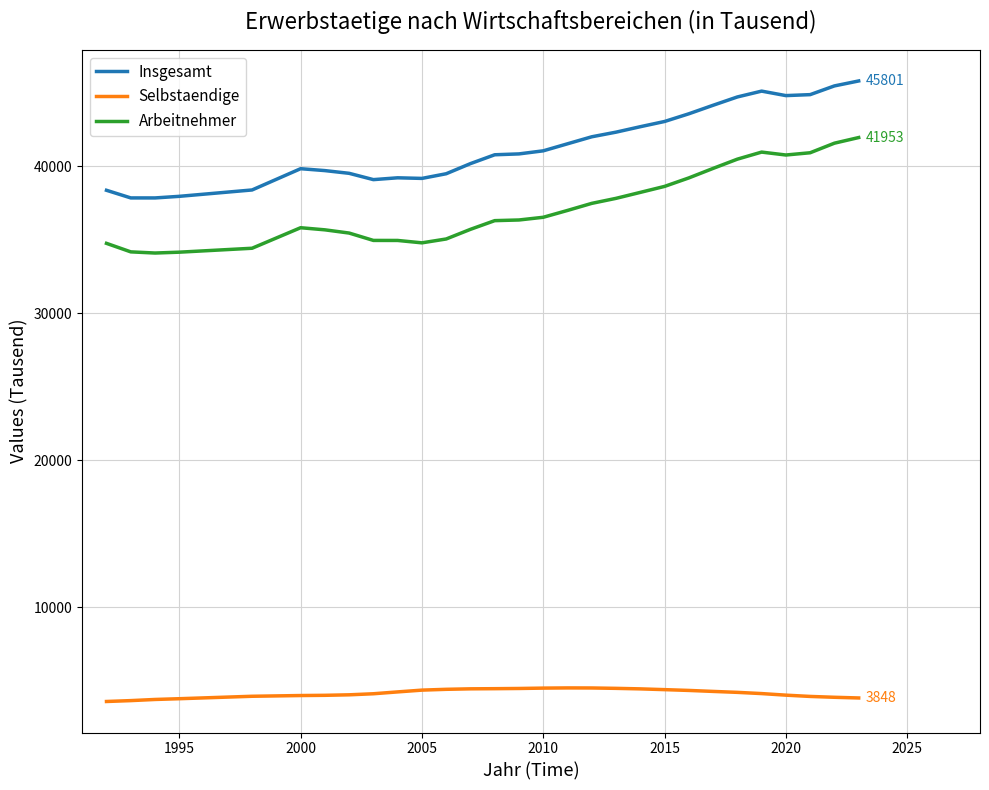

How many values in the Insgesamt series are below 40841?

14